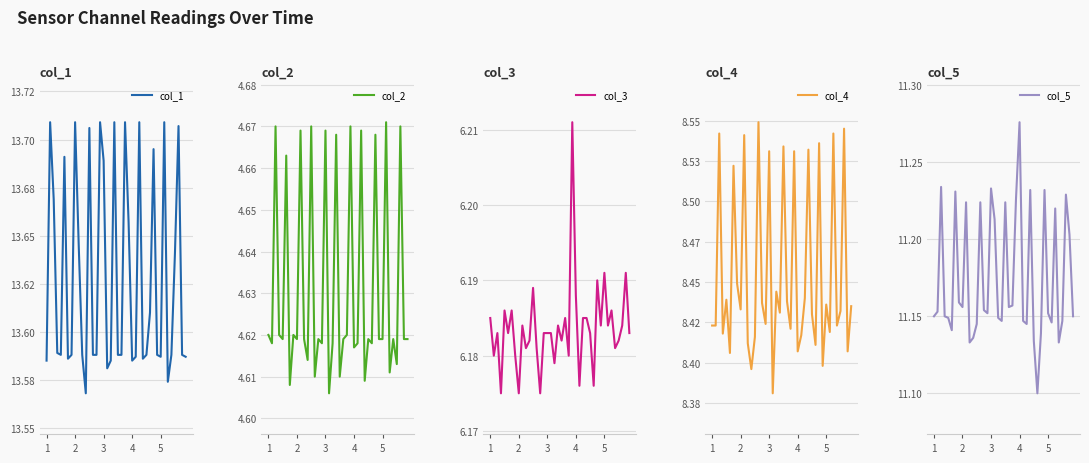

Which category has the lowest value across all series?

17